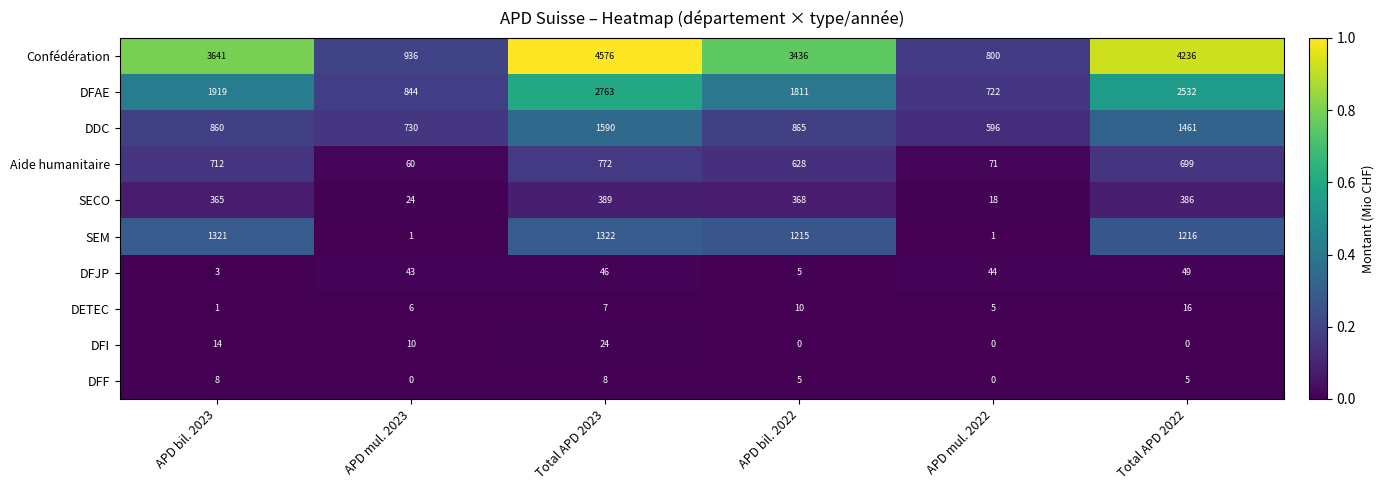

Is it true that SECO equals 389 at Total APD 2023?

True